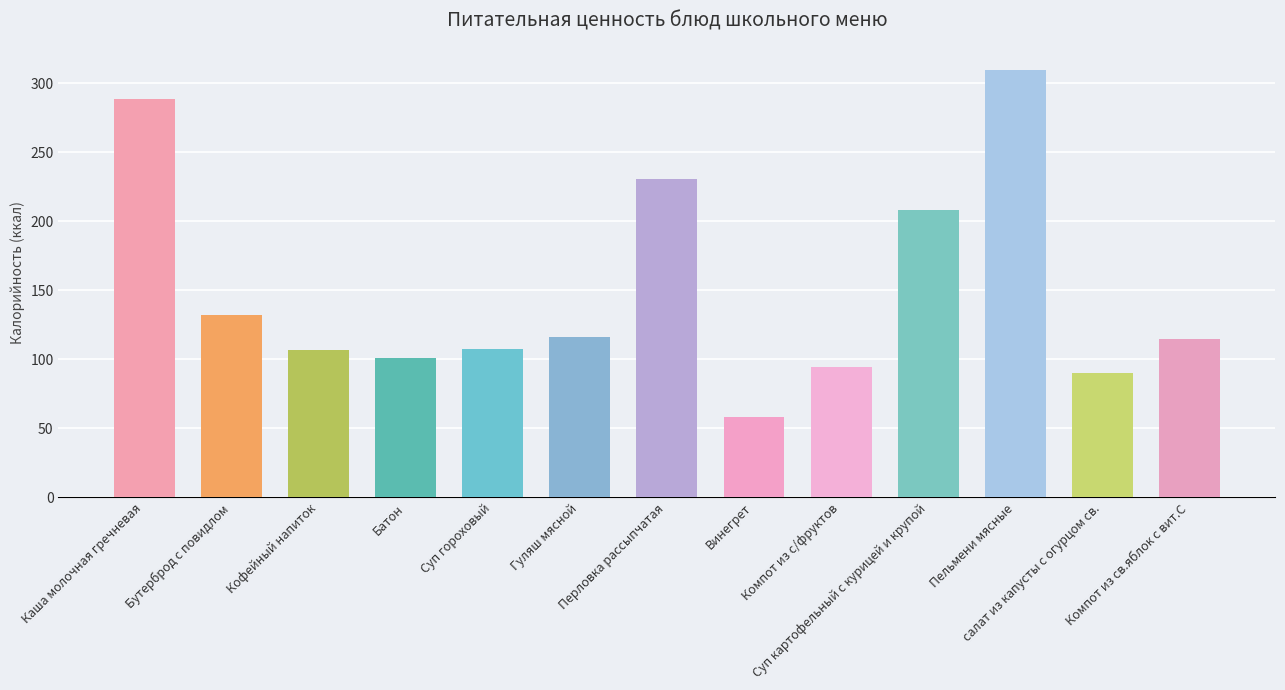

What is the average value?

150.6